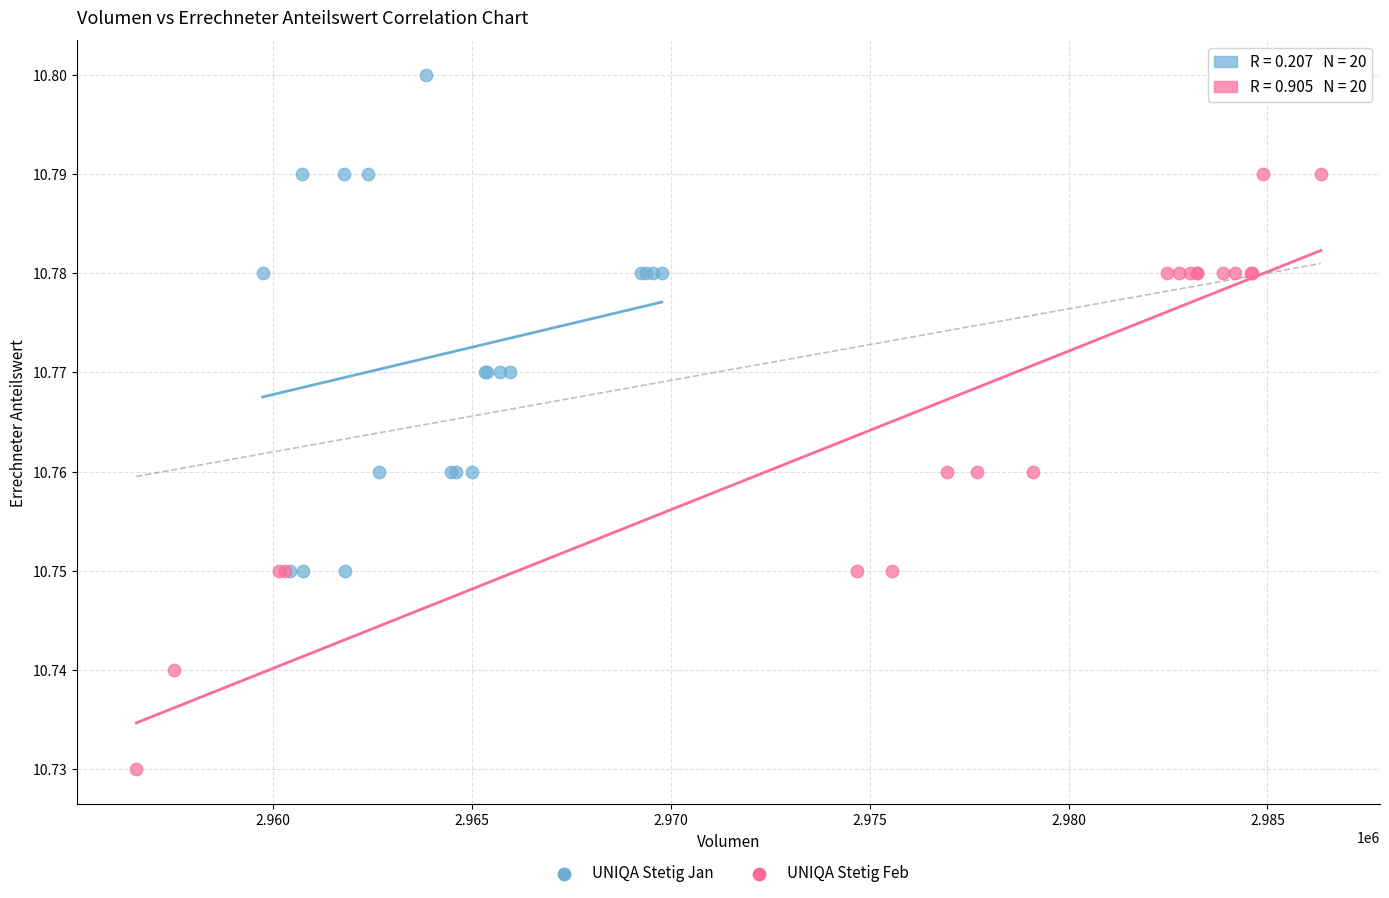

Which series has the widest spread of Y values?

UNIQA Stetig Feb